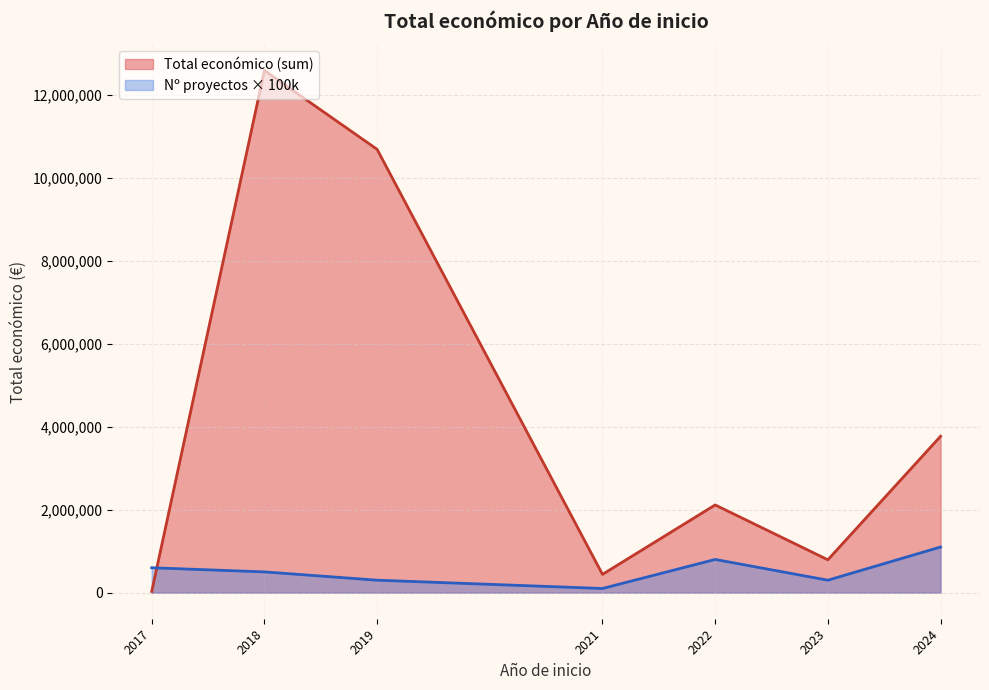

List the series in order of their peak value, lowest first.

Nº proyectos × 100k, Total económico (sum)